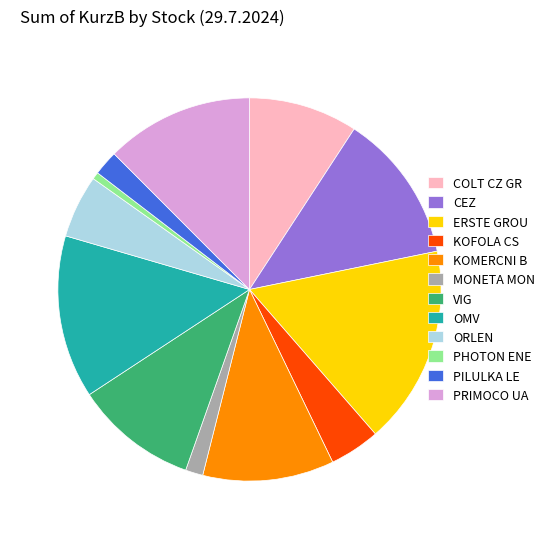

Count the number of slices in the pie.

12